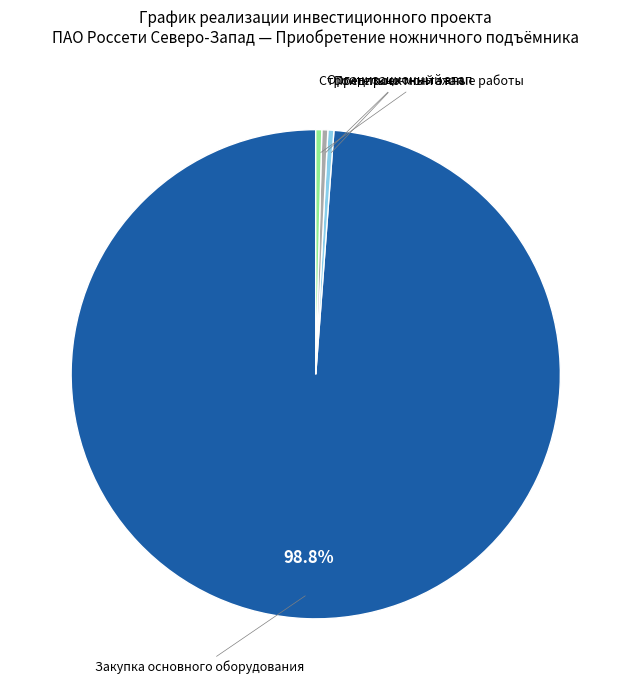

How many segments does this pie chart have?

4